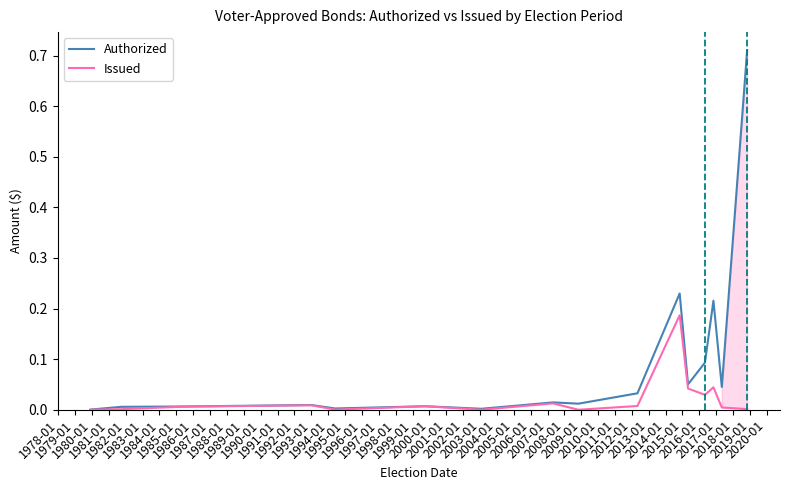

Between 1987-01 and 1980-01, which is larger?

1987-01